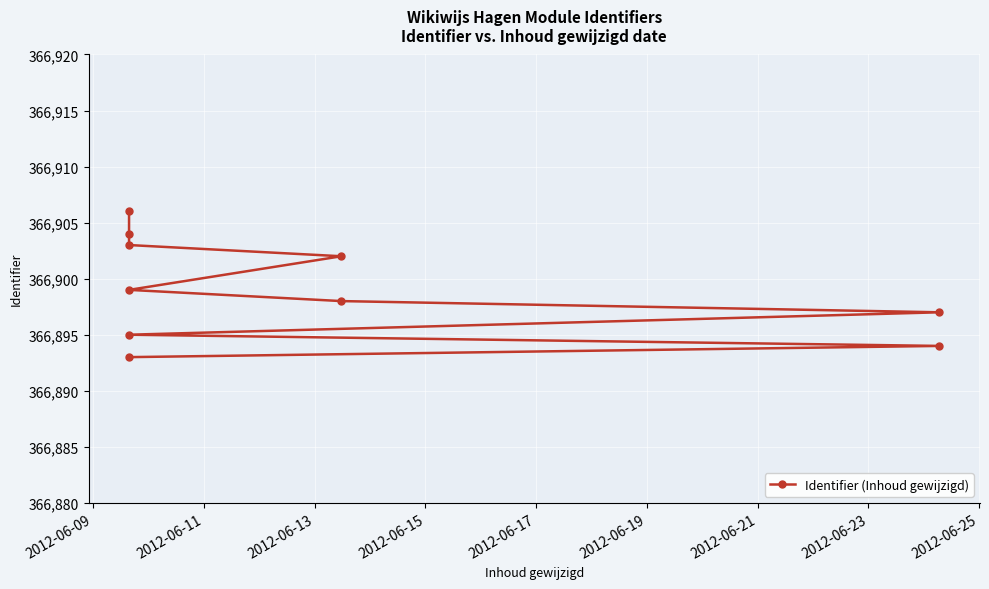

Approximately how many times larger is the value at 2012-06-17 compared to 2012-06-19?

1.0